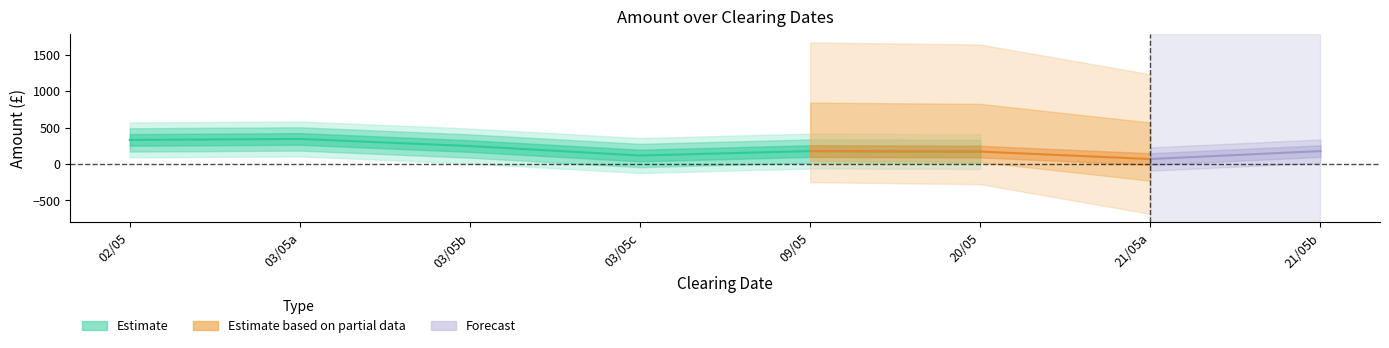

What is the difference between the values at 02/05 and 03/05b?

83.8